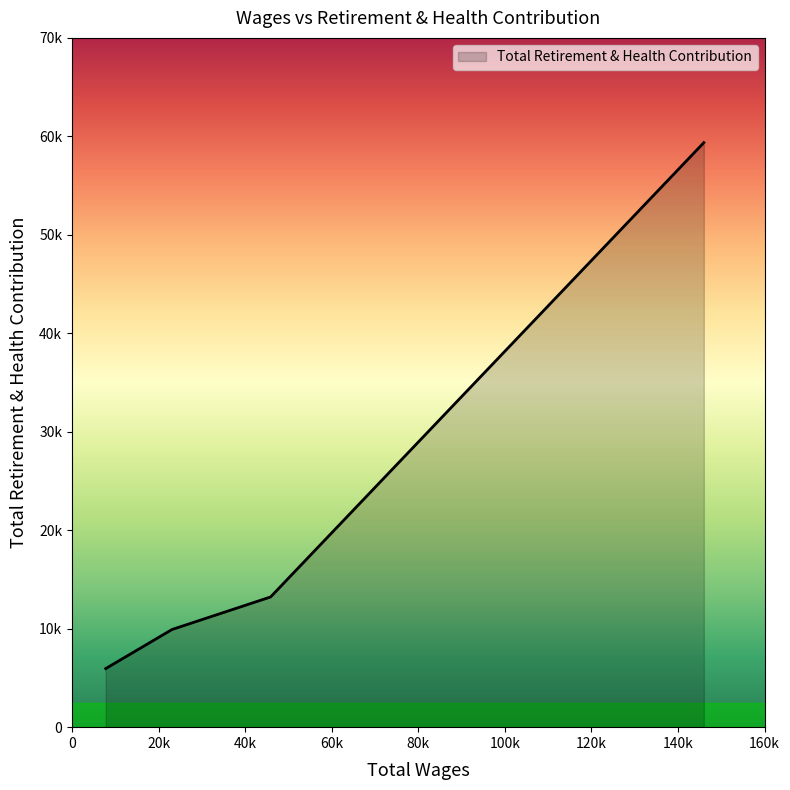

What is the minimum value shown in the chart?

5949